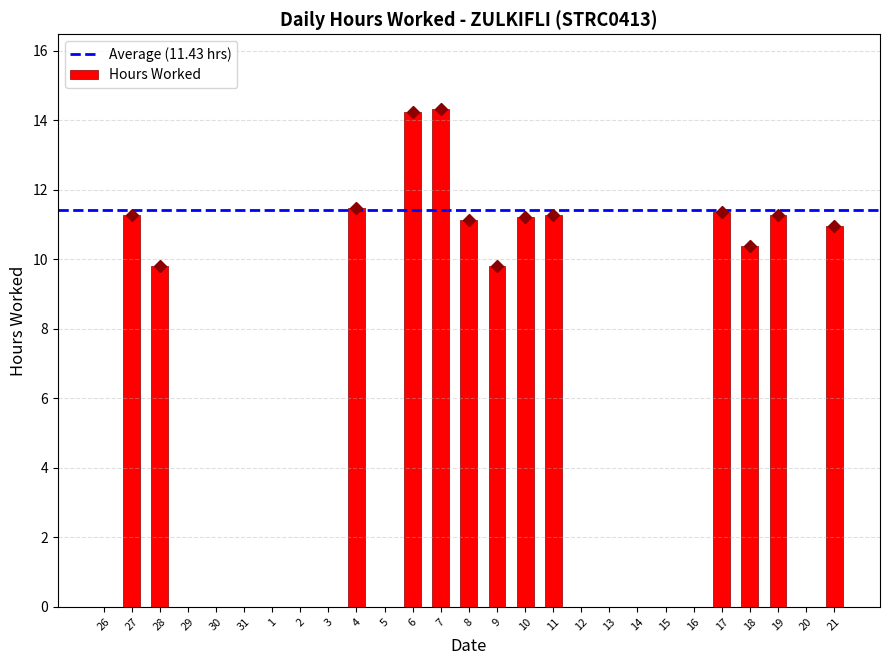

True or false: the data shows 11.5 at 4.

True